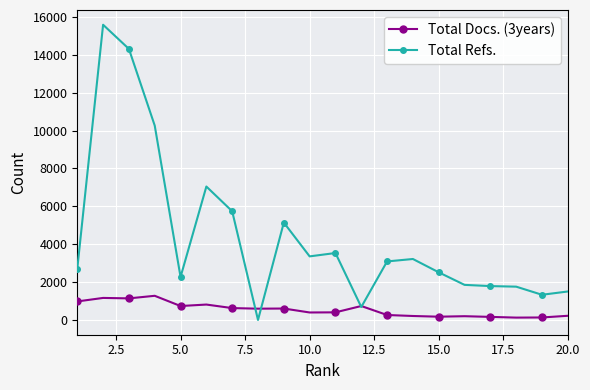

What are all the series names shown in the legend?

Total Docs. (3years), Total Refs.